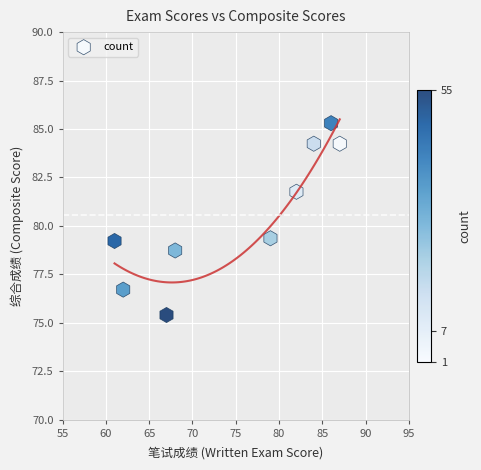

What is the range of Y values (max minus min)?

9.9